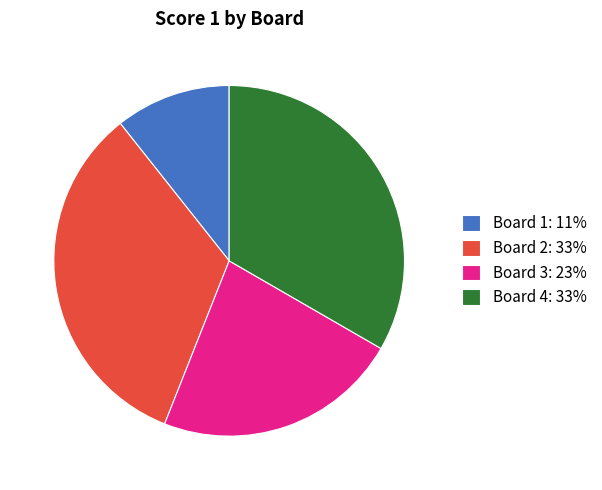

Do Board 1: 11% and Board 4: 33% together represent more than half of the pie?

No